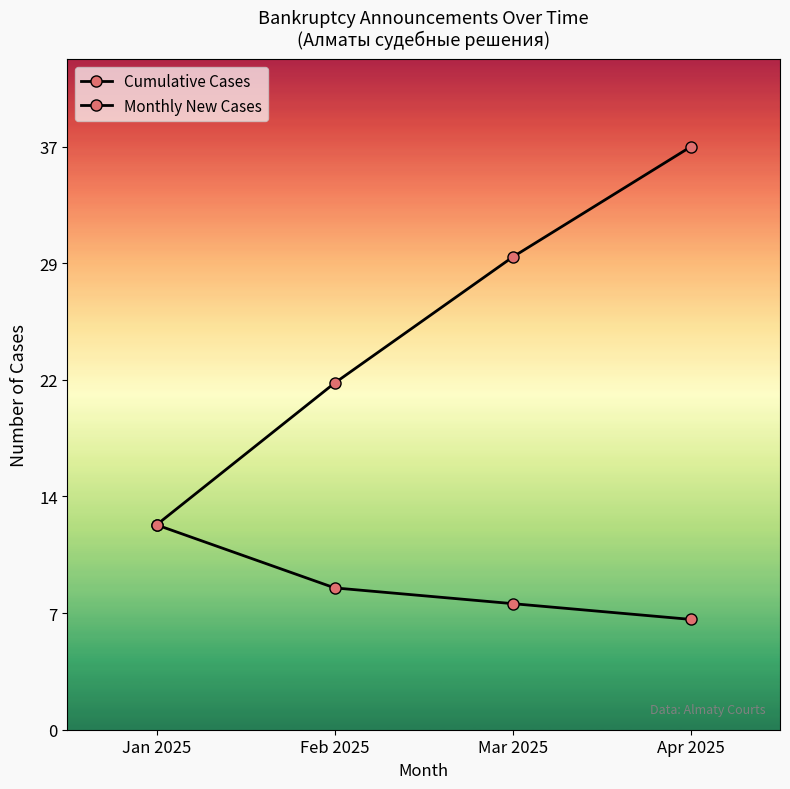

What is the average value of the Cumulative Cases series?

26